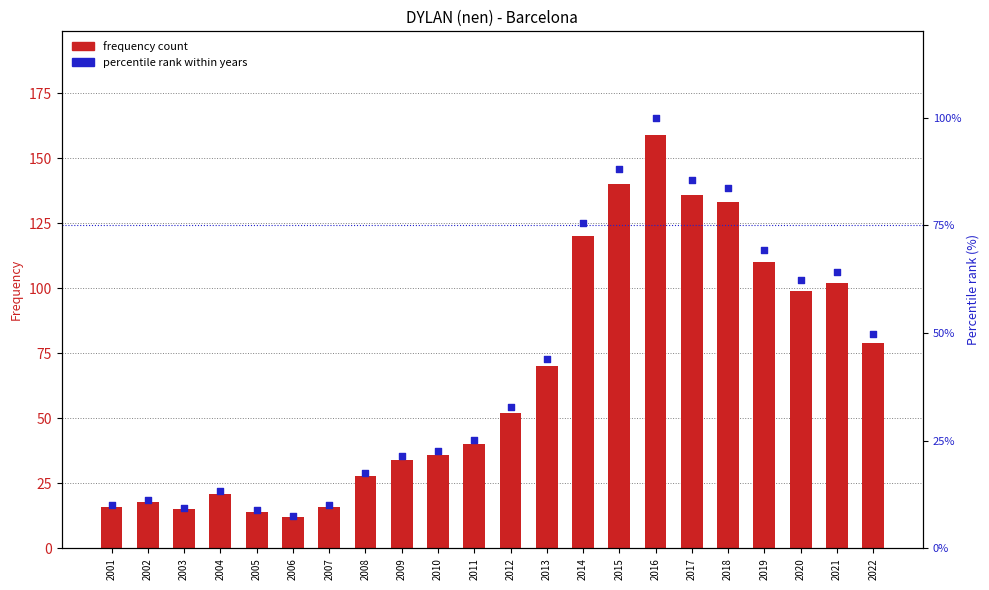

What is the total value across all series at 2020?

161.3